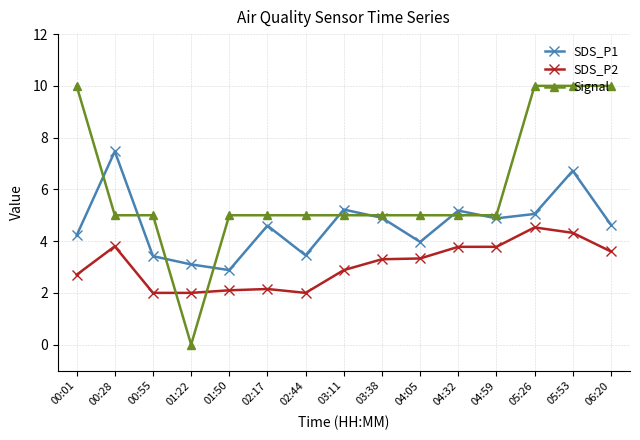

List the series in order of their overall mean, lowest first.

SDS_P2, SDS_P1, Signal